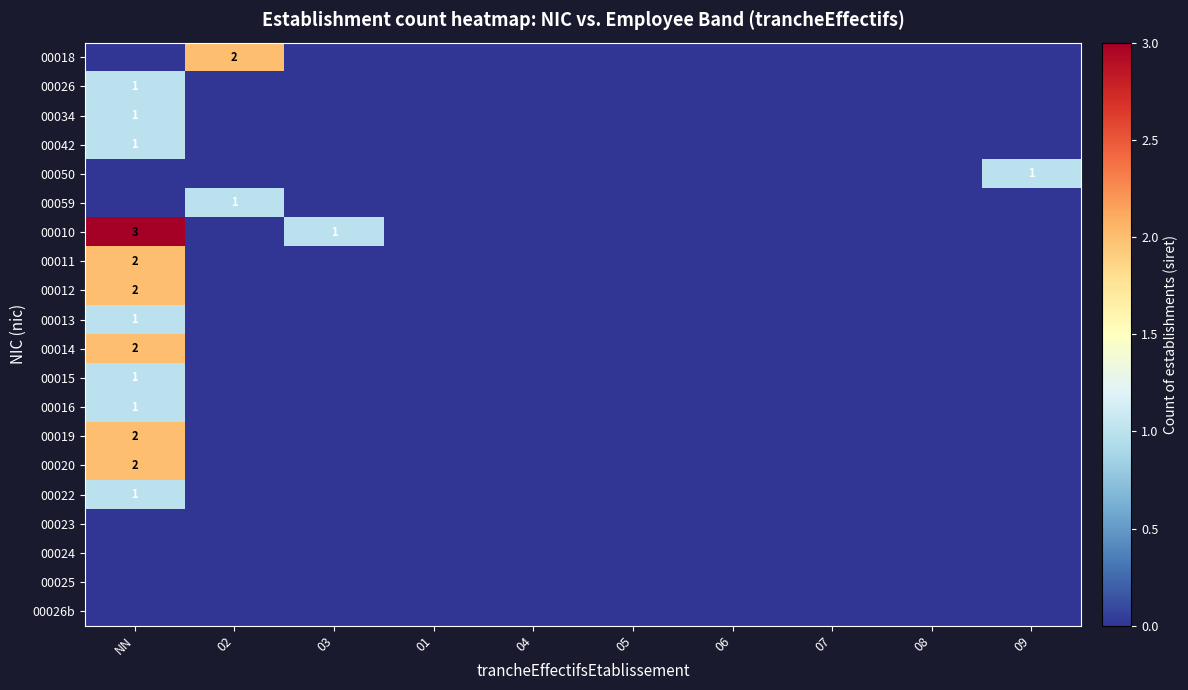

Where is 00019 nearest to the value 1?

NN